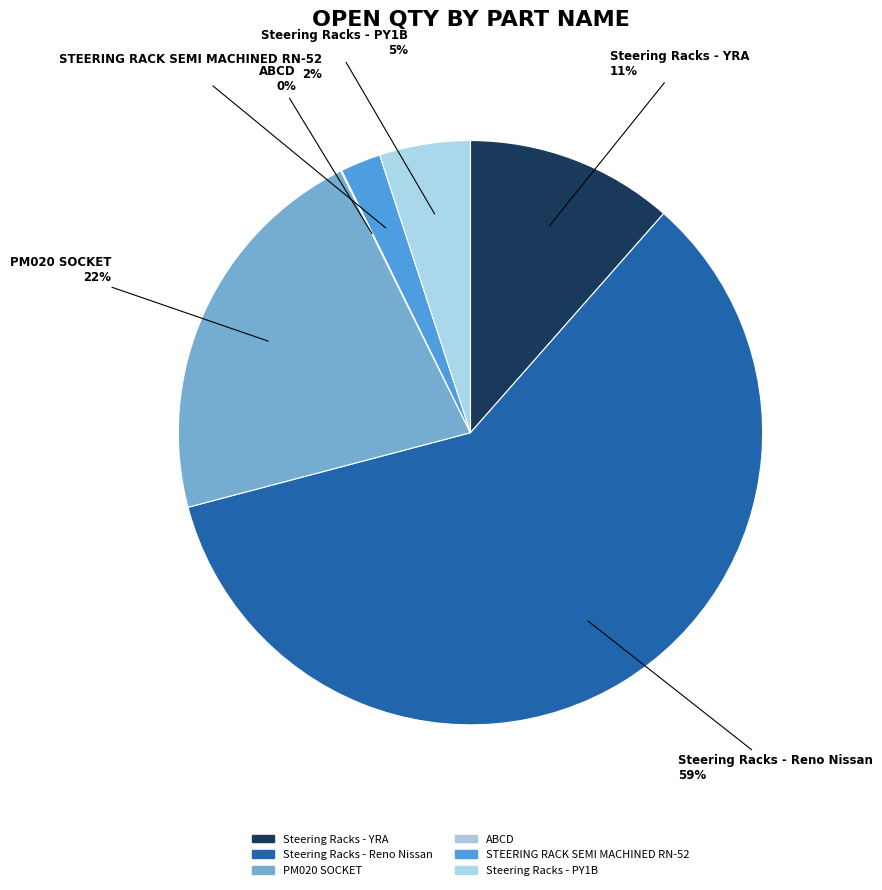

True or false: STEERING RACK SEMI MACHINED RN-52 accounts for 2% of the total.

True